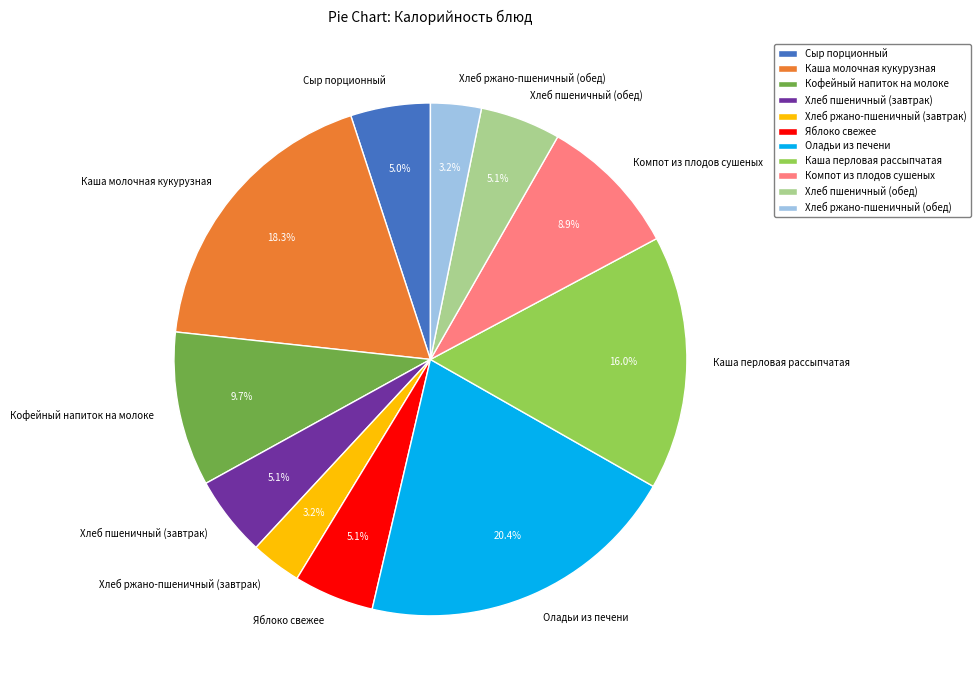

Combined, do Каша перловая рассыпчатая and Оладьи из печени account for over 50%?

No